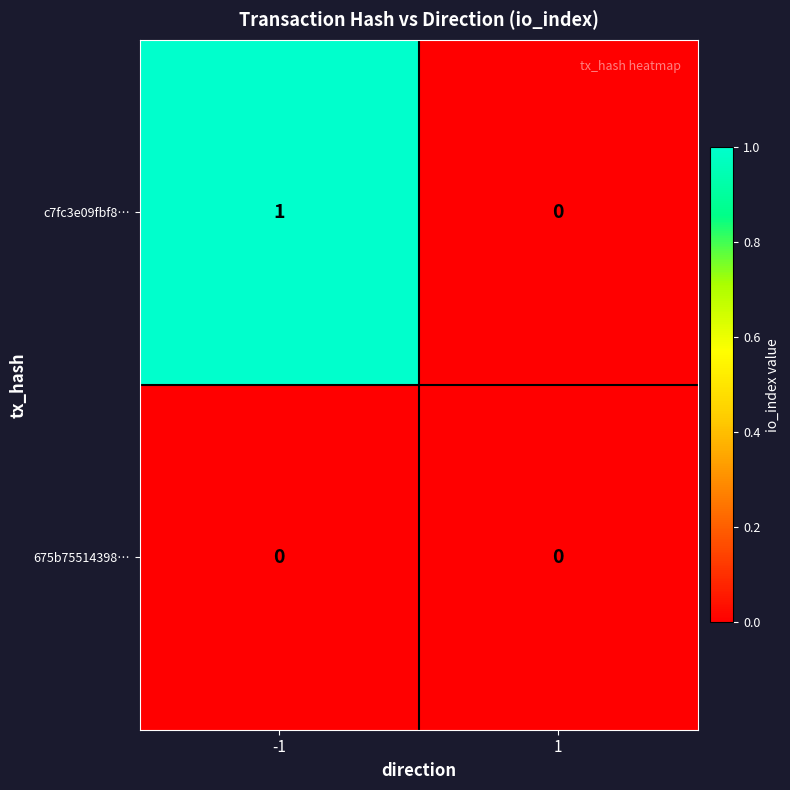

Is the value of 675b75514398… at 1 greater than the value of c7fc3e09fbf8… at -1?

No